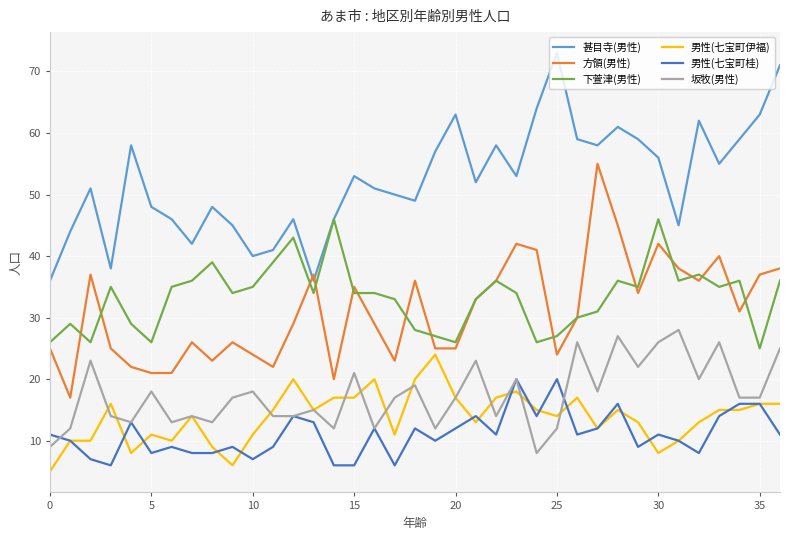

True or false: 方領(男性) and 男性(七宝町伊福) intersect in this chart.

False